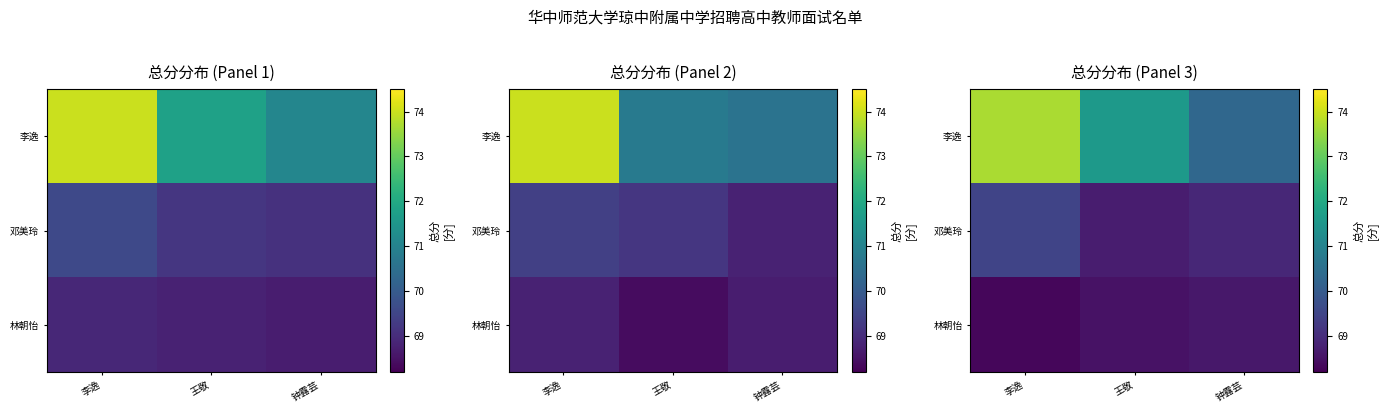

What is the maximum value shown in the chart?

73.7